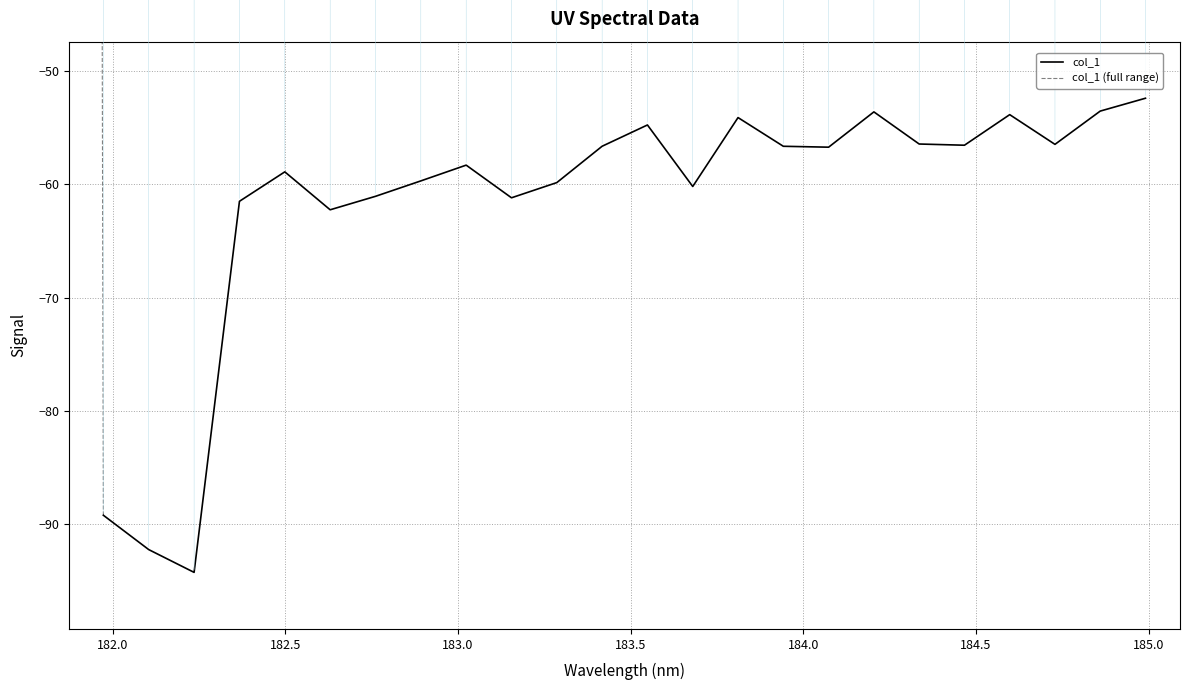

How many categories are shown in the chart?

25